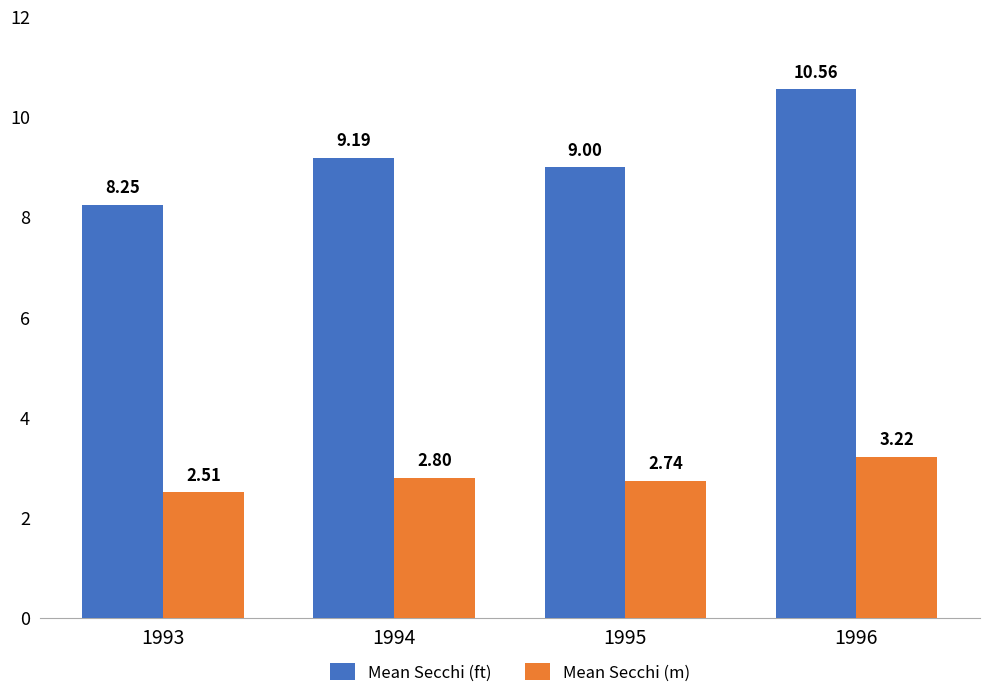

Does the chart contain any negative values?

No